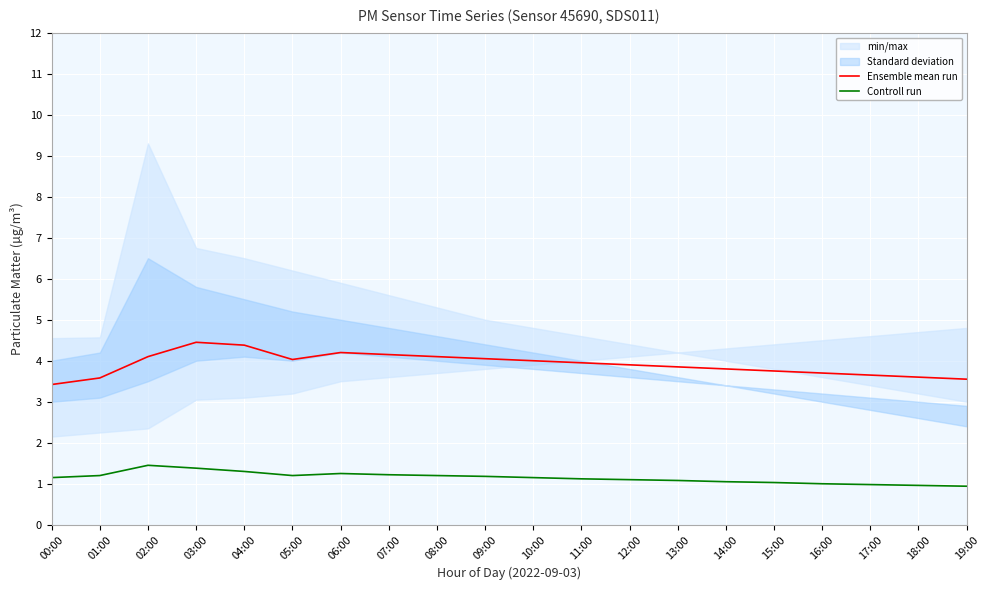

How many values in the Controll run series are below 1?

3